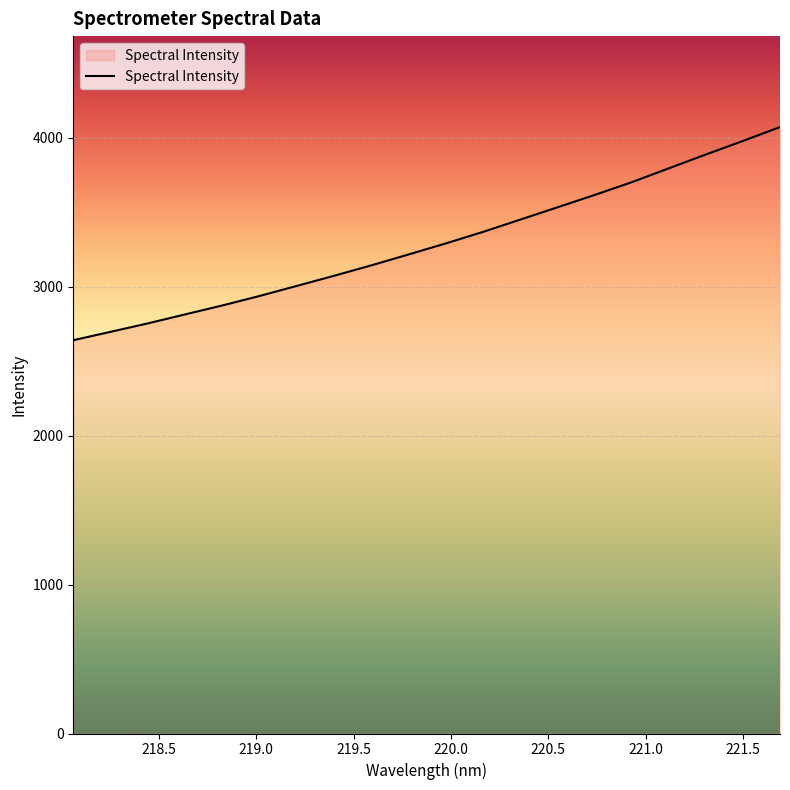

Is this an area chart (filled region under the line)?

No